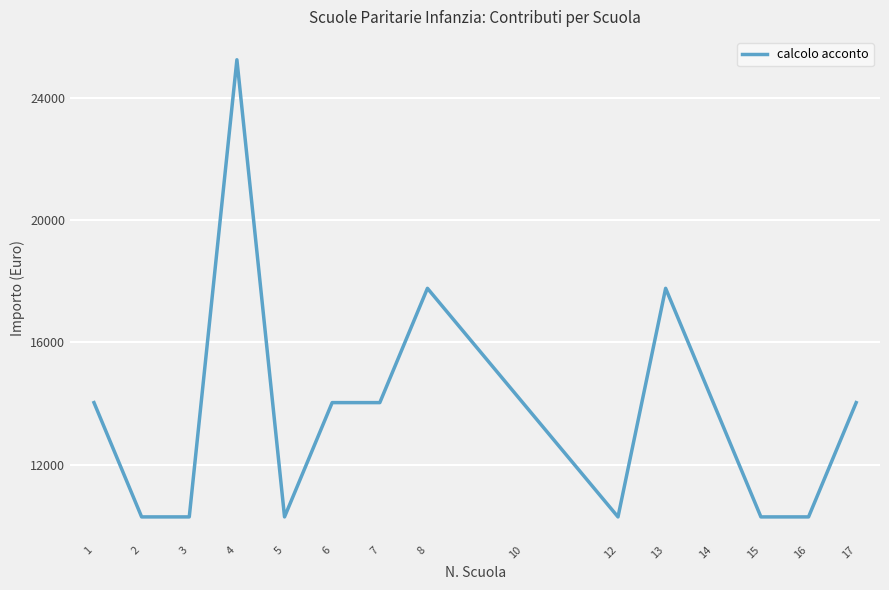

Reading right to left, what are all the values shown in this chart?

17=14027.5	16=10291.4	15=10291.4	14=14027.5	13=17763.6	12=10291.4	10=14027.5	8=17763.6	7=14027.5	6=14027.5	5=10291.4	4=25235.7	3=10291.4	2=10291.4	1=14027.5